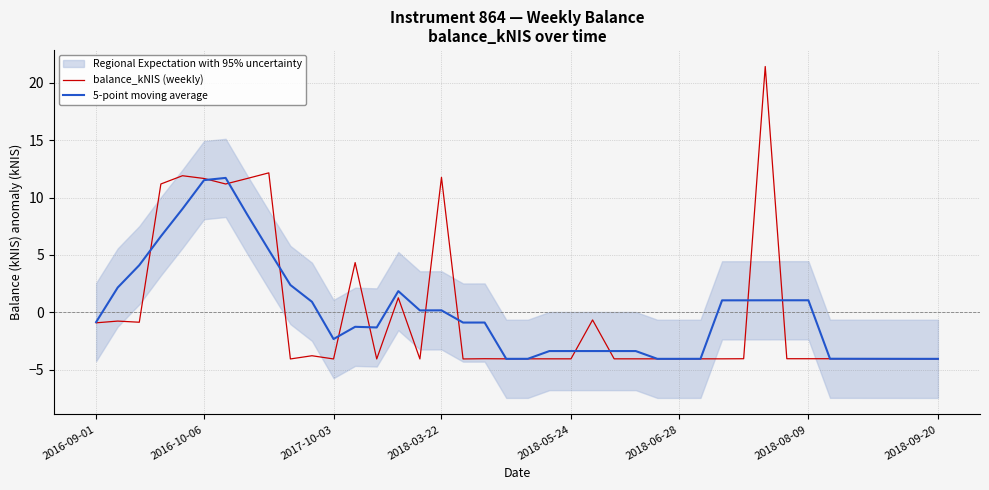

The value of balance_kNIS (weekly) at 2018-03-22 is 11.8. True or false?

True